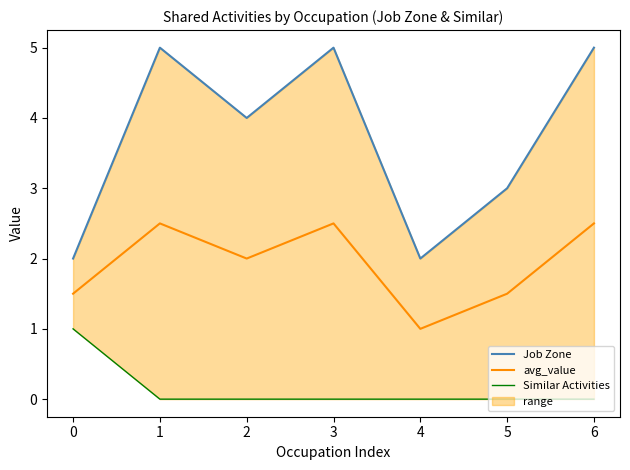

The value of Similar Activities at 3 is 0.3. True or false?

False